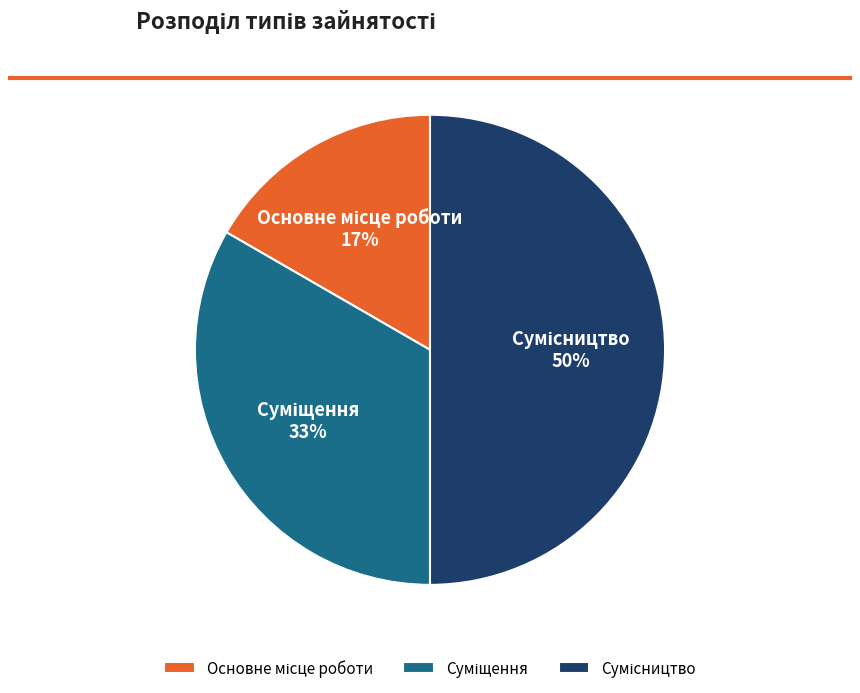

To the nearest percent, what is the average slice percentage?

33%